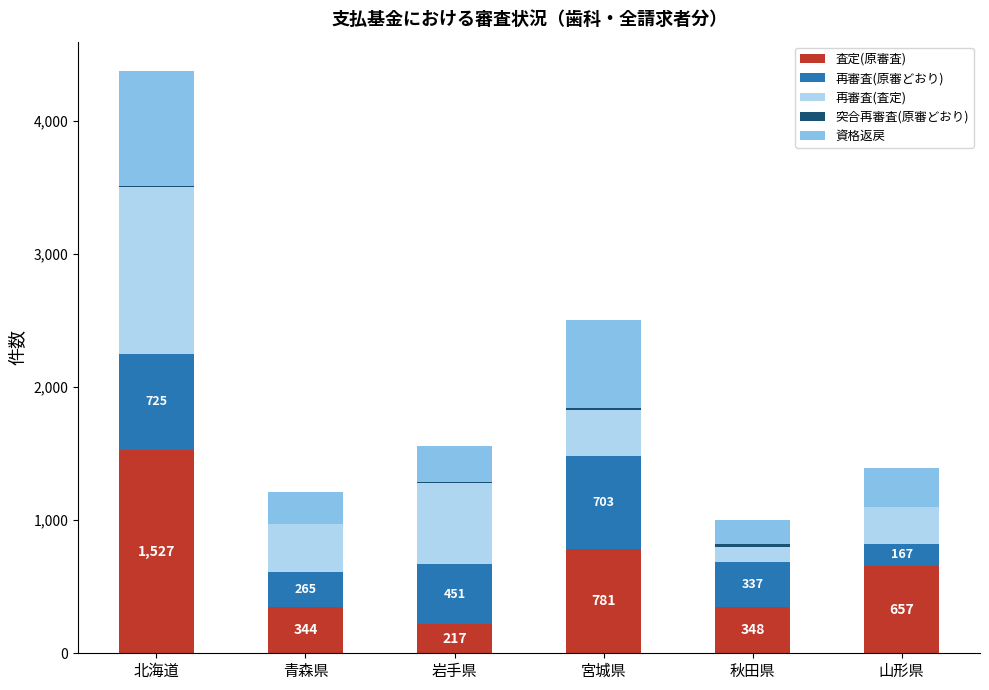

At which category is the sum across all series the highest?

北海道